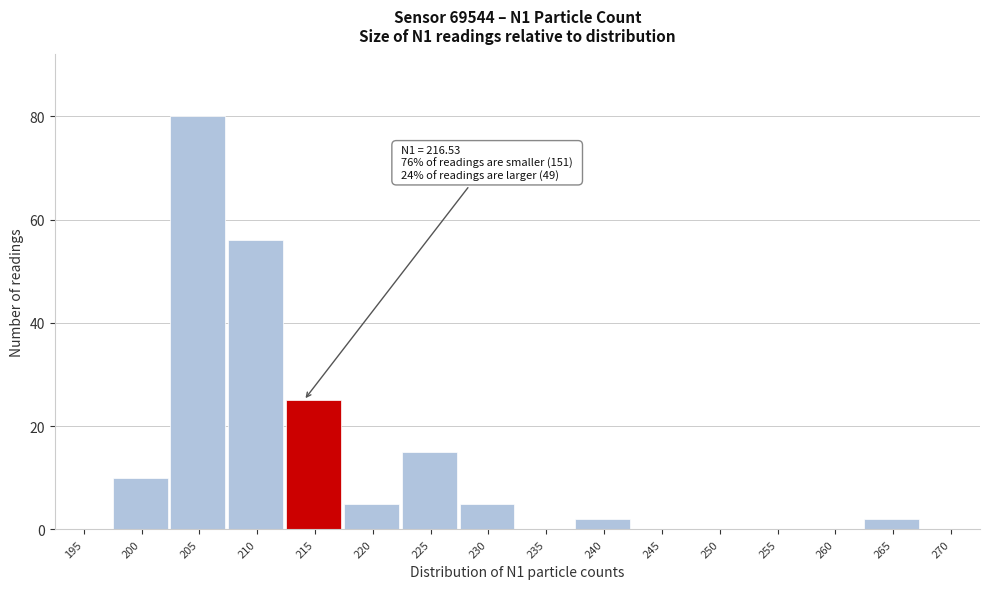

Reading right to left, transcribe all the data shown in this chart.

270=0	265=2	260=0	255=0	250=0	245=0	240=2	235=0	230=5	225=15	220=5	215=25	210=56	205=80	200=10	195=0